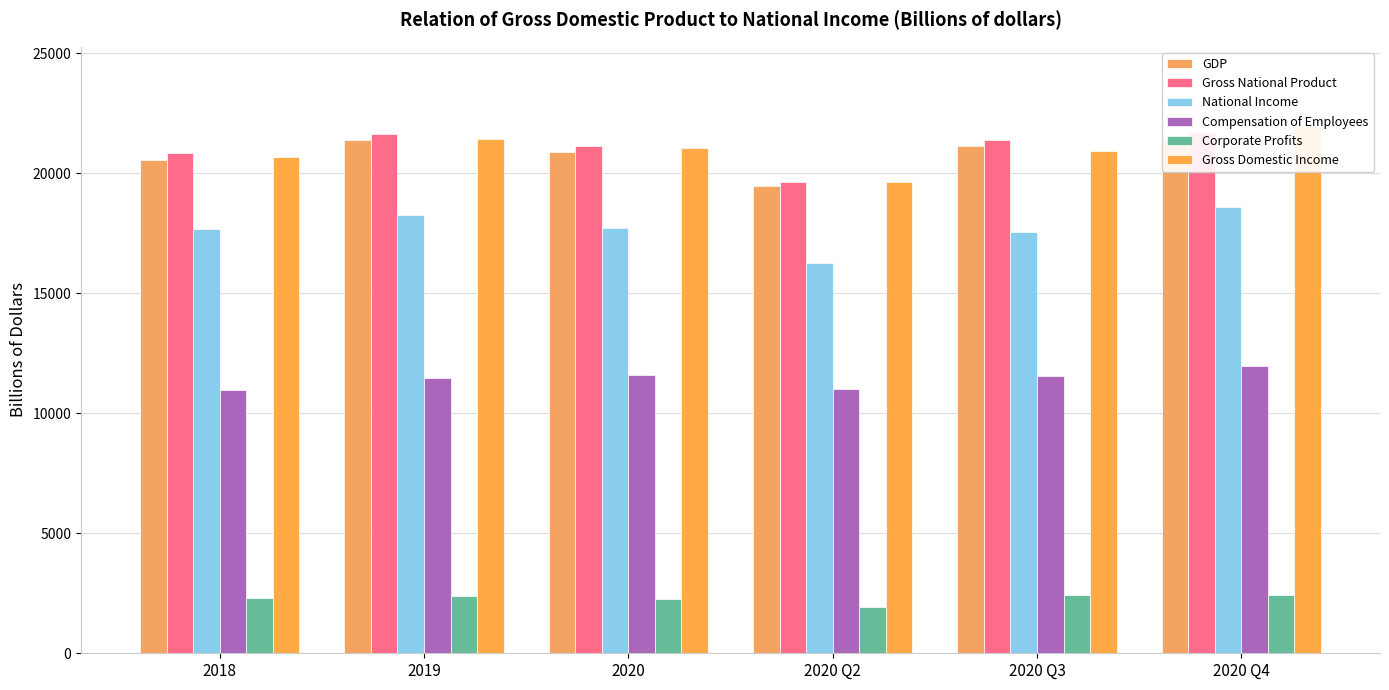

Which series has the widest spread of values?

Gross Domestic Income